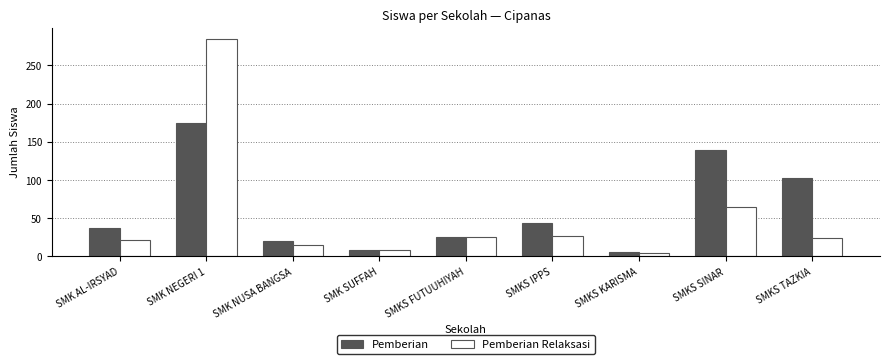

What is the average value of the Pemberian series?

62